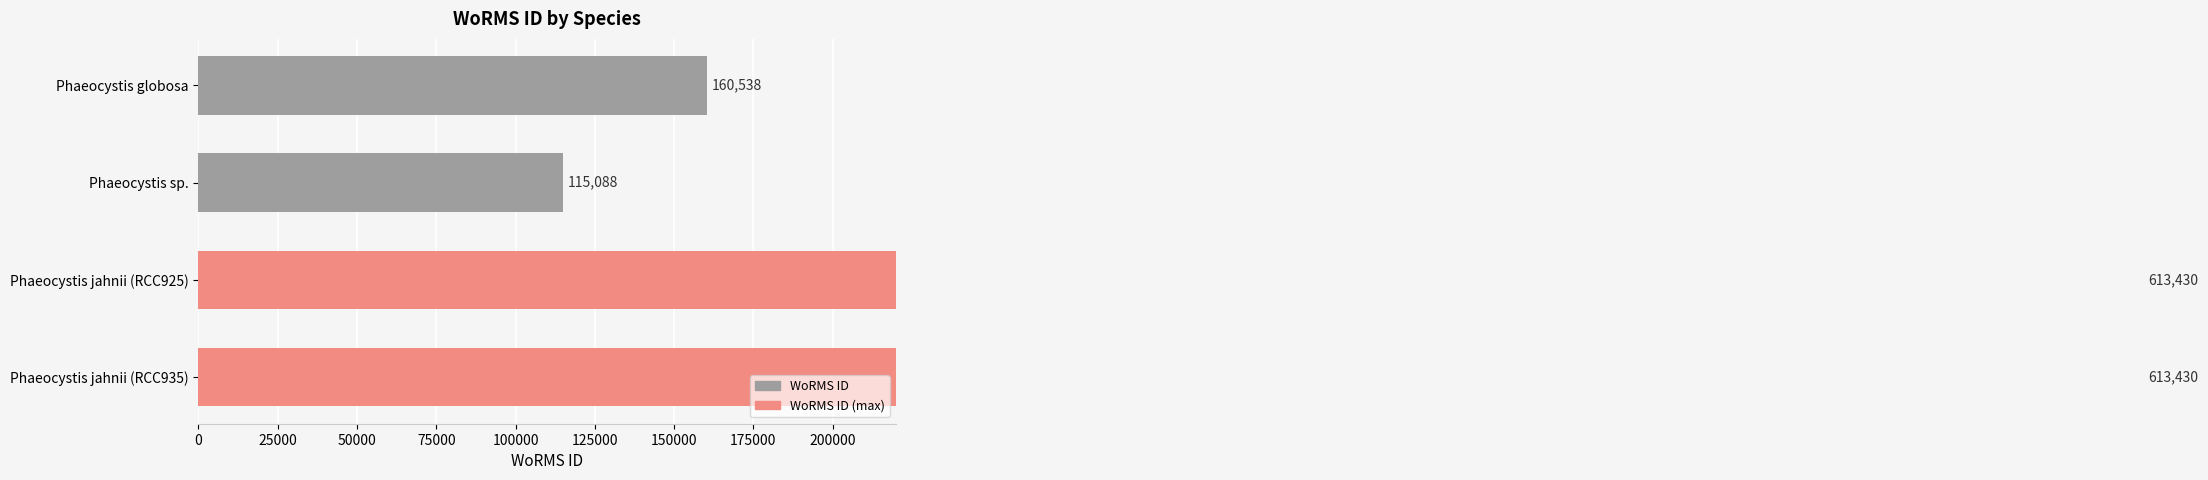

What is the value of the 2nd bar from the left?

115088